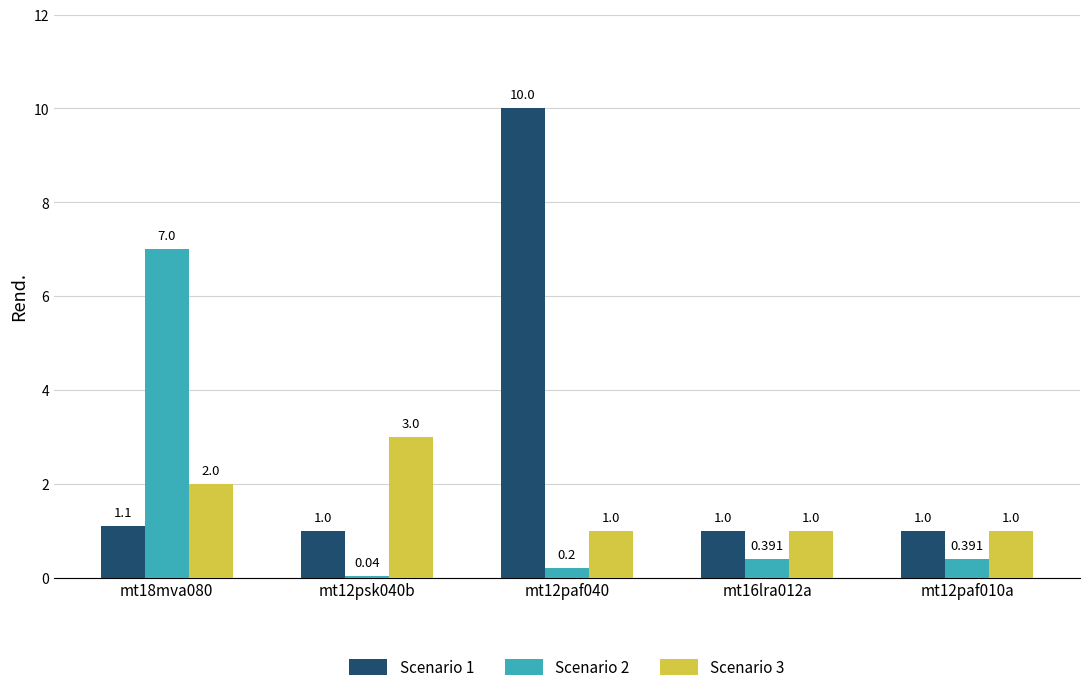

Reading left to right, what are all the values shown in this chart?

Scenario 1: 1.1	1.0	10.0	1.0	1.0
Scenario 2: 7.0	0.0	0.2	0.4	0.4
Scenario 3: 2.0	3.0	1.0	1.0	1.0